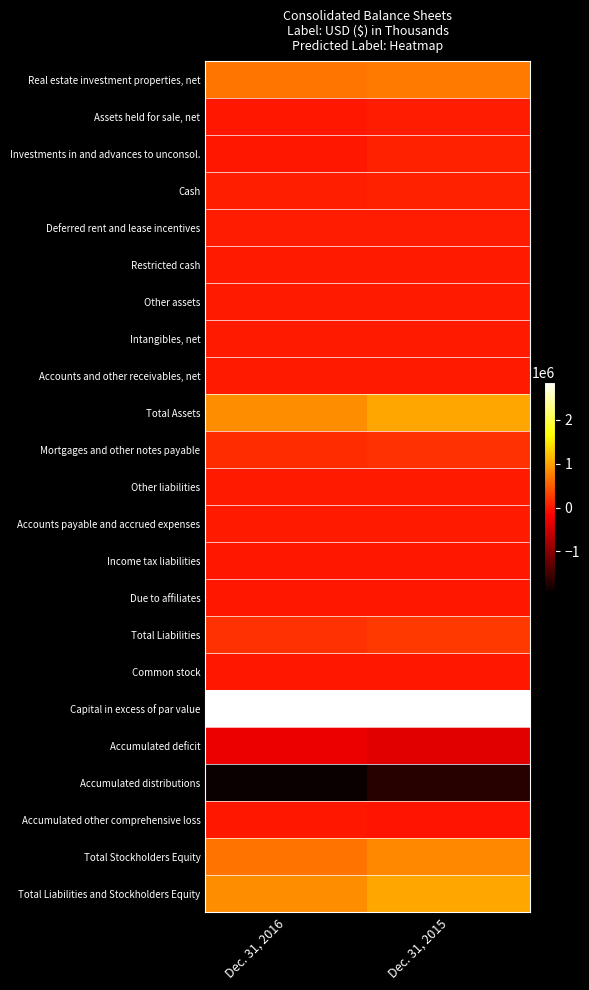

What is the spread (max minus min) of values at Dec. 31, 2016?

4774278